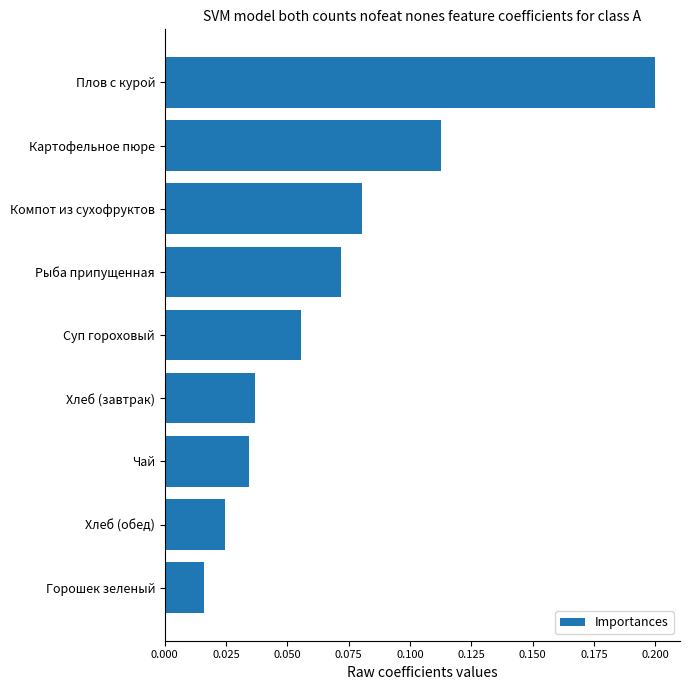

Does the chart contain stacked bars?

No